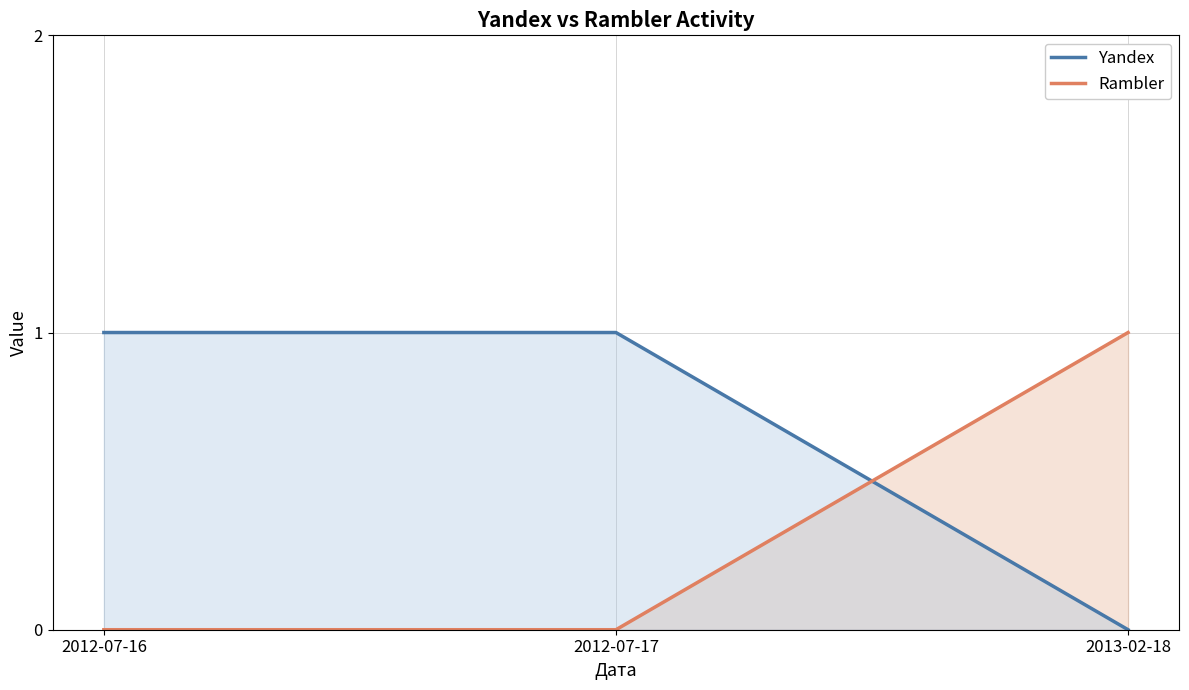

Reading left to right, transcribe all the data shown in this chart.

Yandex: 2012-07-16=1	2012-07-17=1	2013-02-18=0
Rambler: 2012-07-16=0	2012-07-17=0	2013-02-18=1